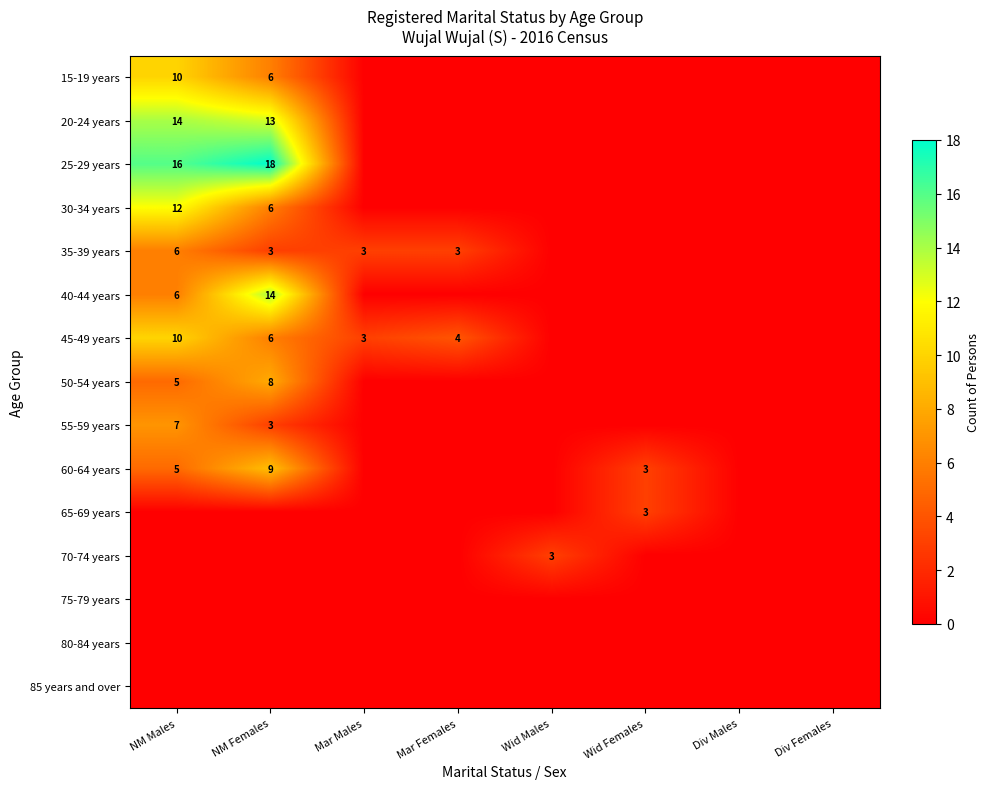

What is the spread (max minus min) of values at Wid Females?

3